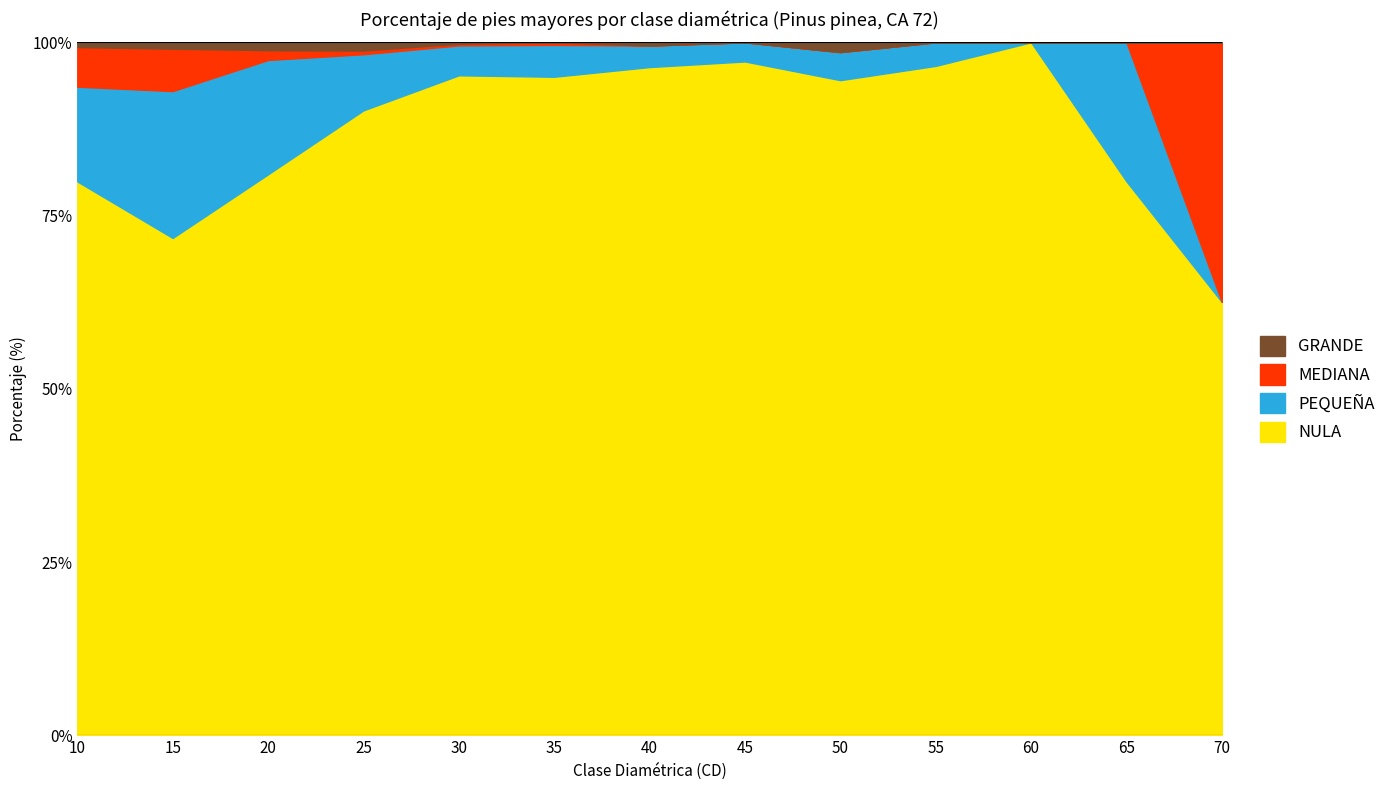

Between 15 and 20, which is larger?

20